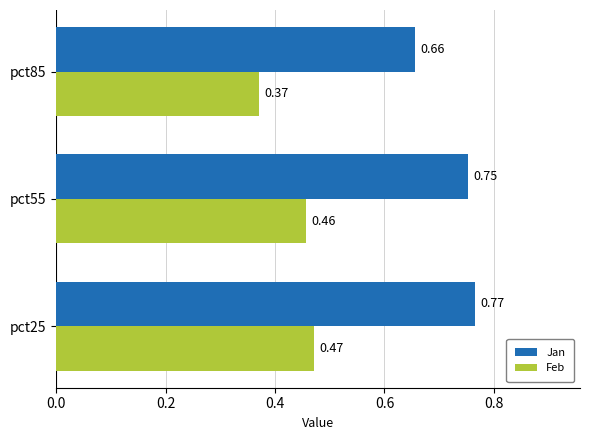

Which series has the largest range (max minus min)?

Jan